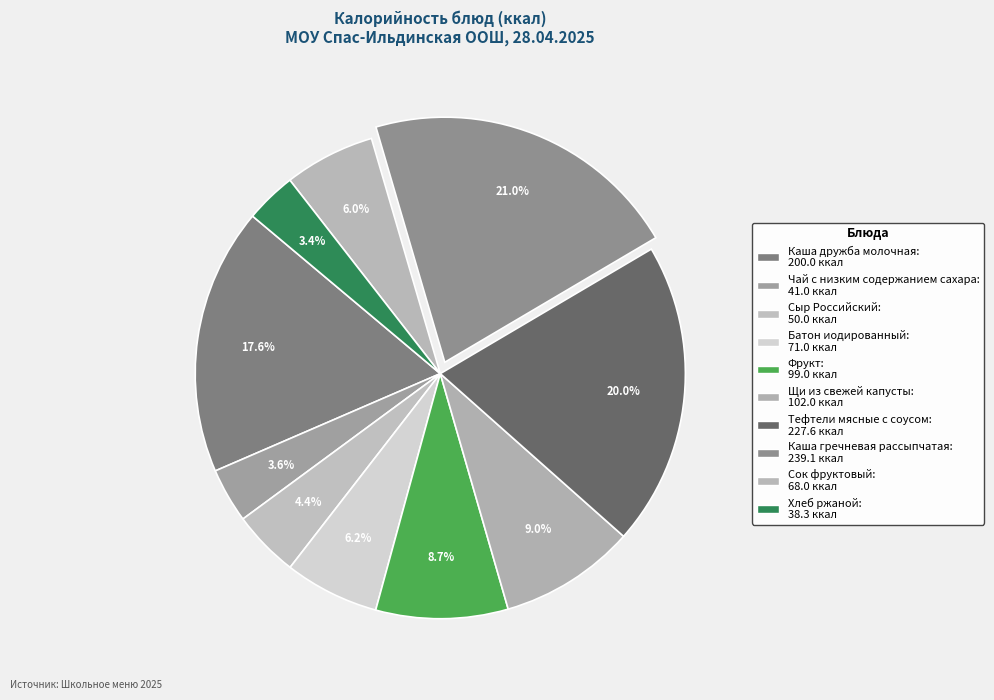

Is Каша гречневая рассыпчатая the majority of the pie?

No